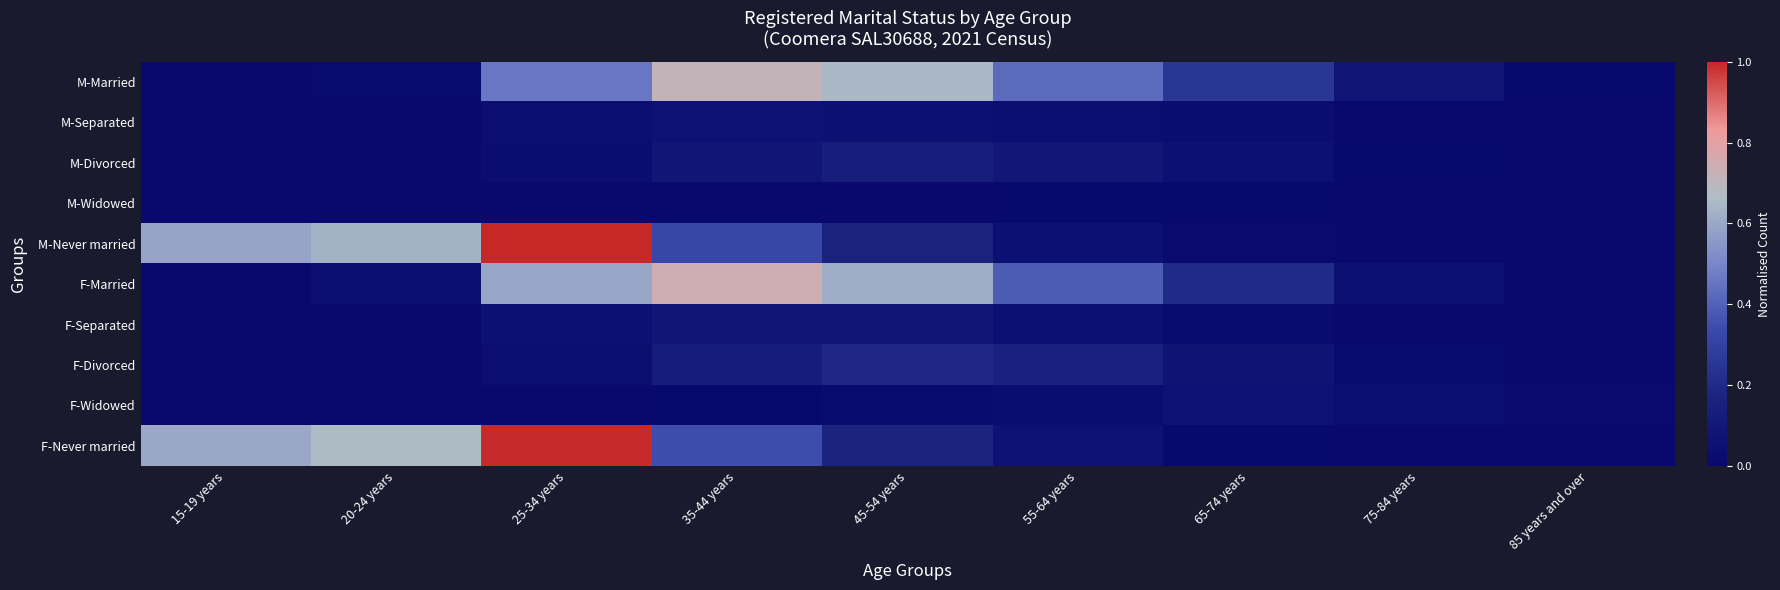

Which category has the highest value across all series?

25-34 years